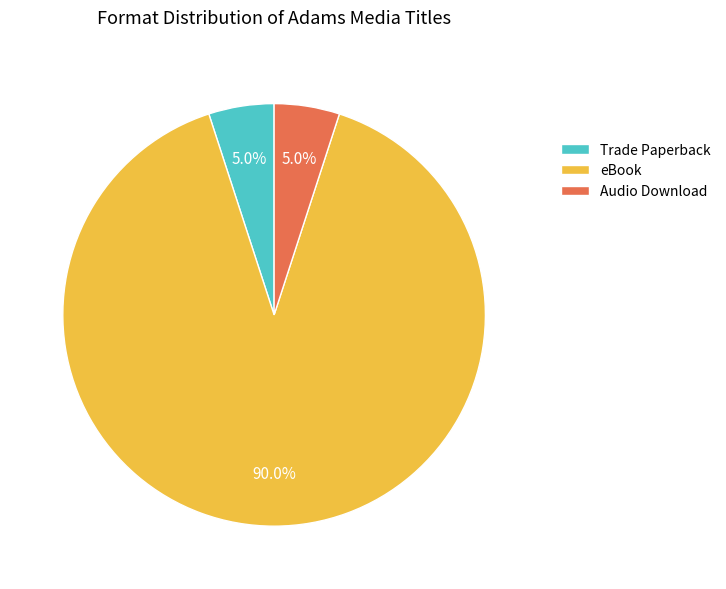

Which has a higher value, eBook or Audio Download?

eBook